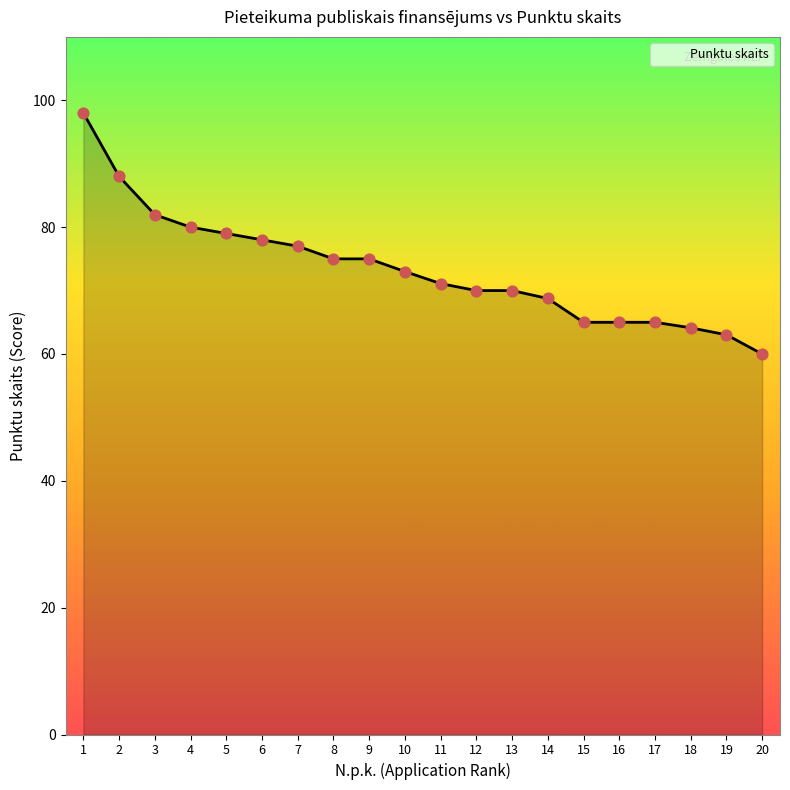

Which has a higher value, 2 or 14?

2